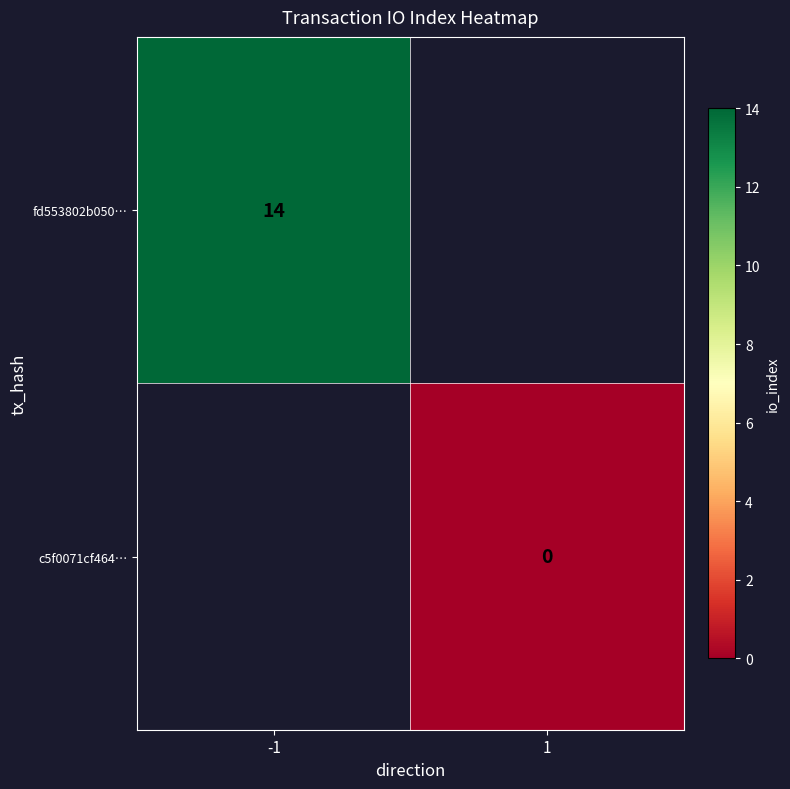

How many distinct data groups are displayed?

2